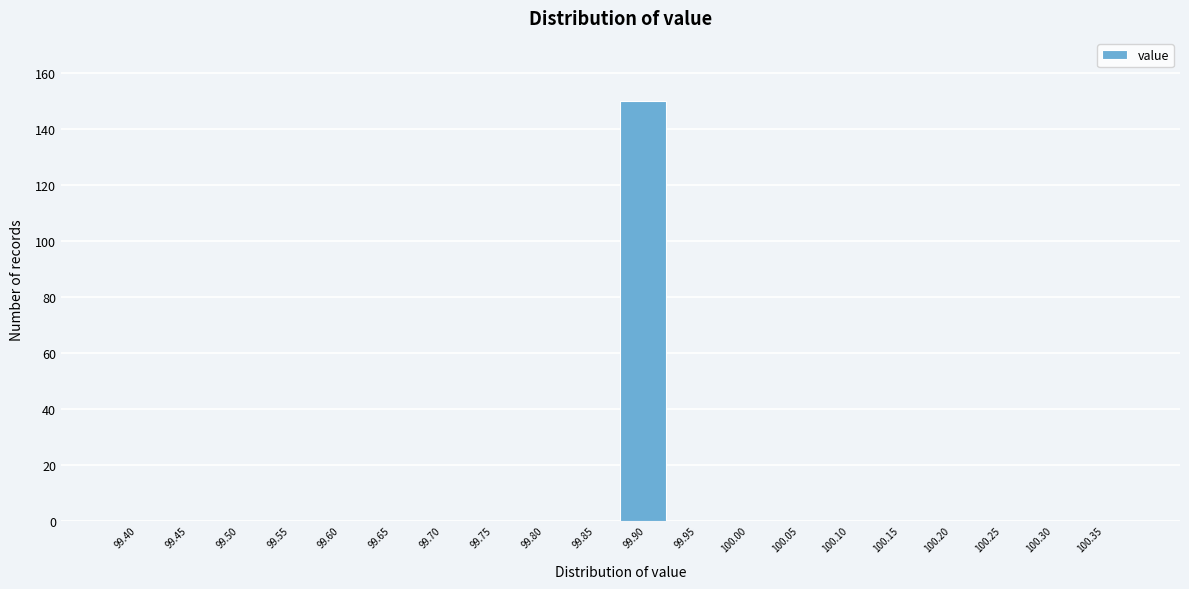

Reading right to left, what are all the values shown in this chart?

100.35=0	100.30=0	100.25=0	100.20=0	100.15=0	100.10=0	100.05=0	100.00=0	99.95=0	99.90=150	99.85=0	99.80=0	99.75=0	99.70=0	99.65=0	99.60=0	99.55=0	99.50=0	99.45=0	99.40=0